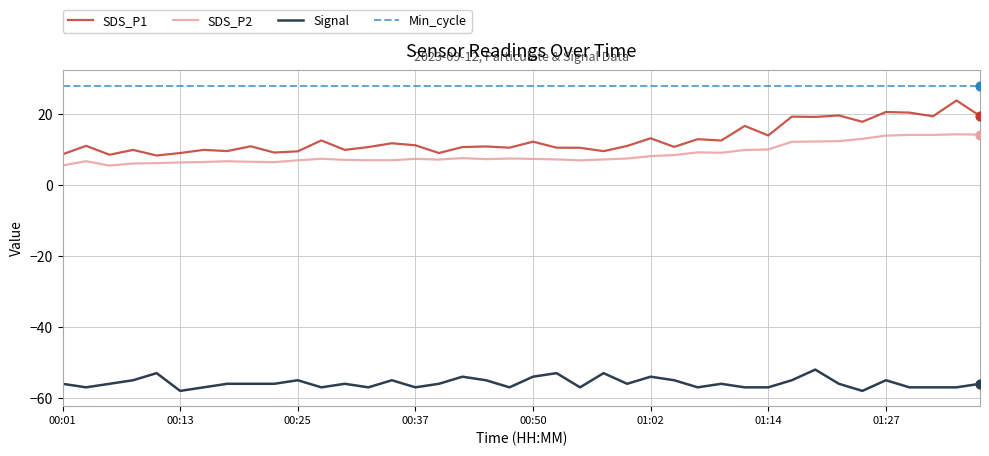

Which series has the largest total across all categories?

Min_cycle